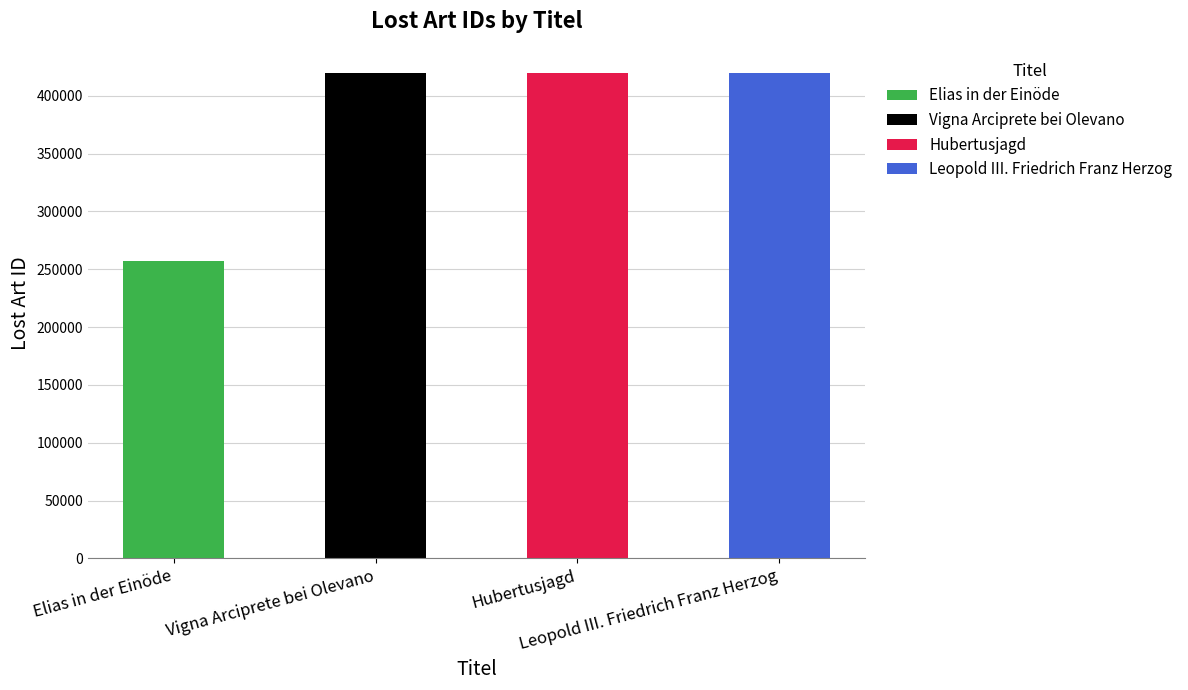

What is the change in value from Vigna Arciprete bei Olevano to Leopold III. Friedrich Franz Herzog?

+126